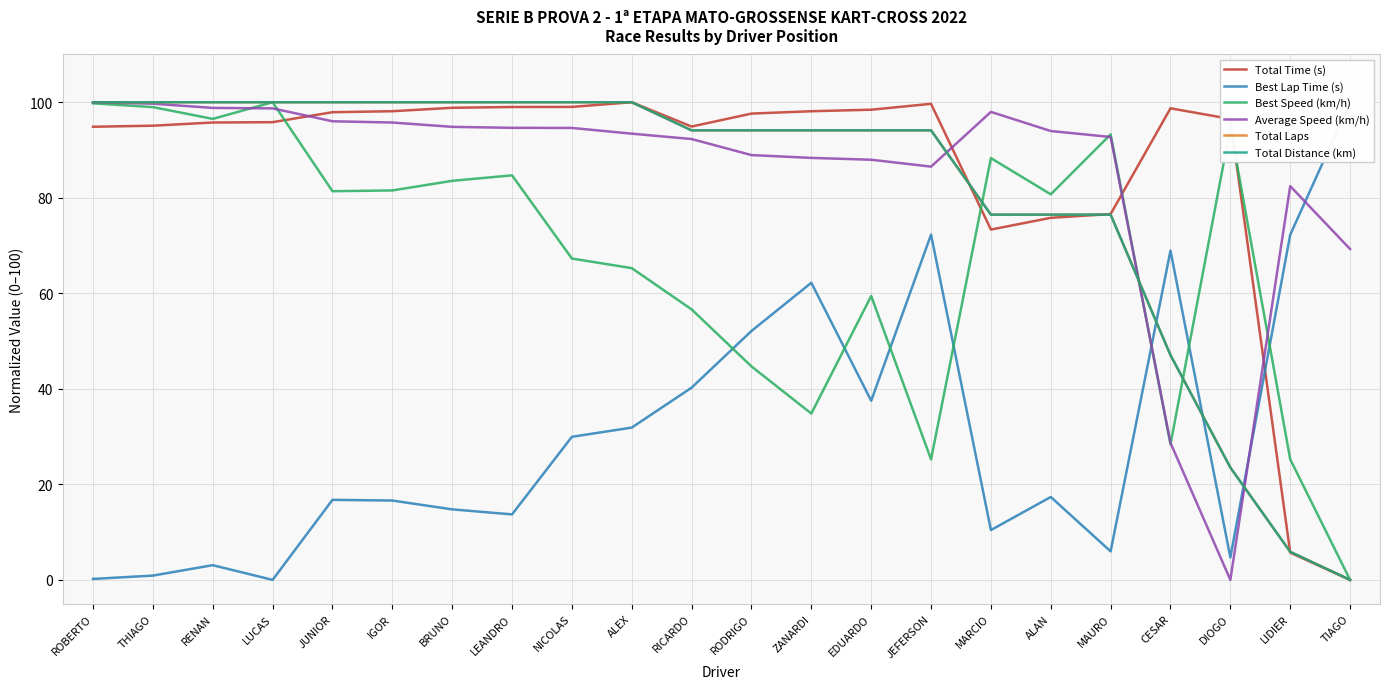

Rank the series at CESAR from lowest to highest value.

Best Speed (km/h), Average Speed (km/h), Total Laps, Total Distance (km), Best Lap Time (s), Total Time (s)